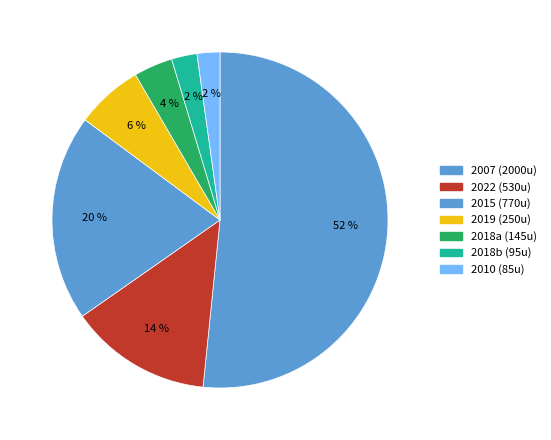

Which category accounts for the majority?

2007 (2000u)